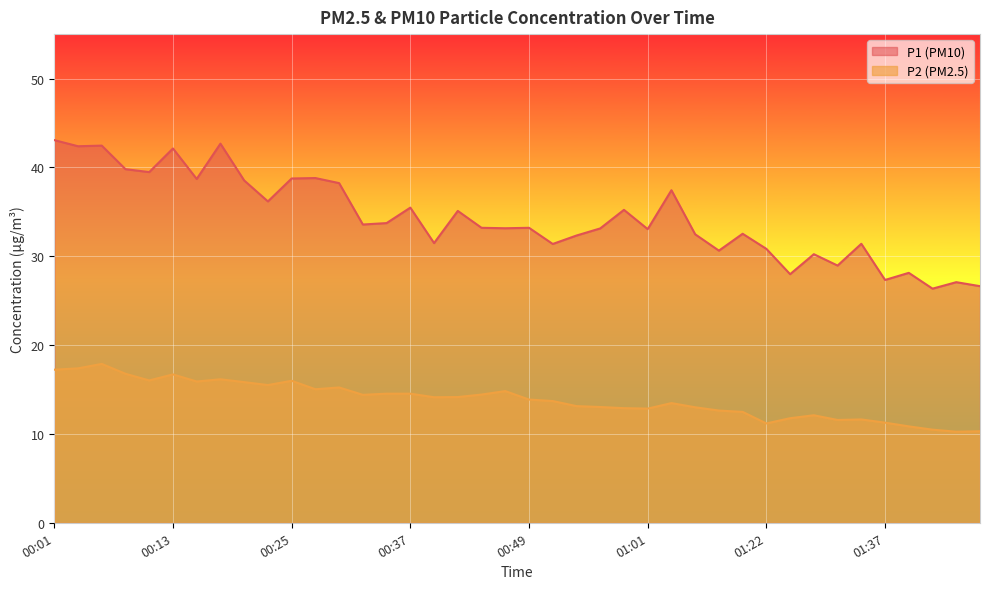

Which series has the largest total across all categories?

P1 (PM10)